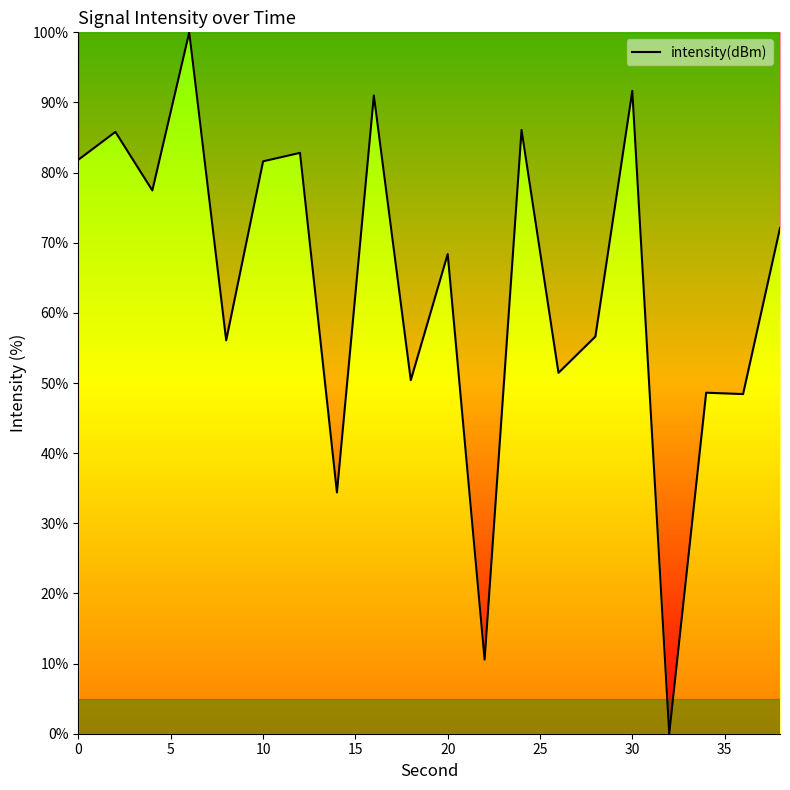

Count the number of values greater than 72.

10